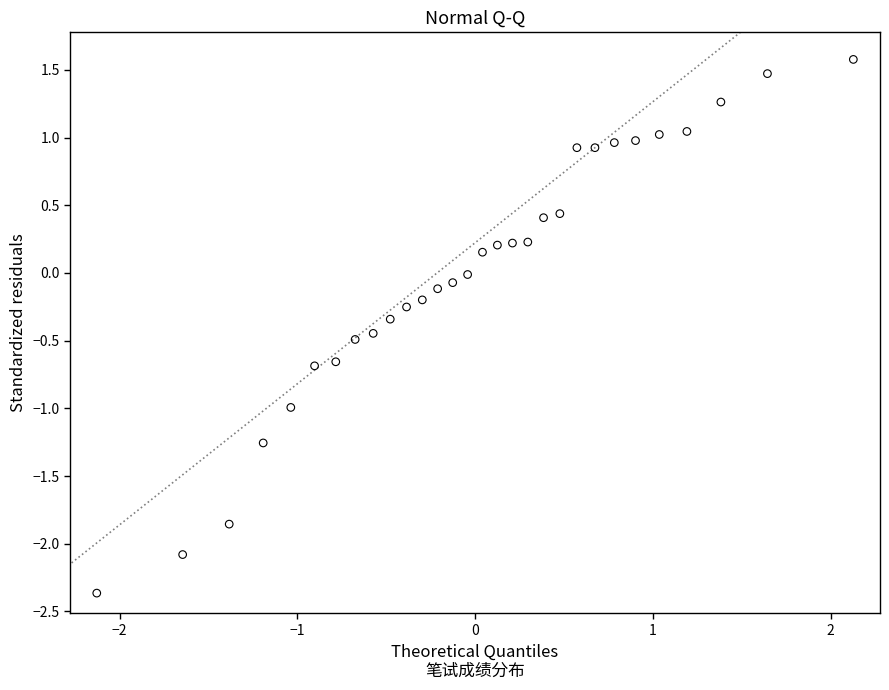

What is the range of Y values (max minus min)?

3.9